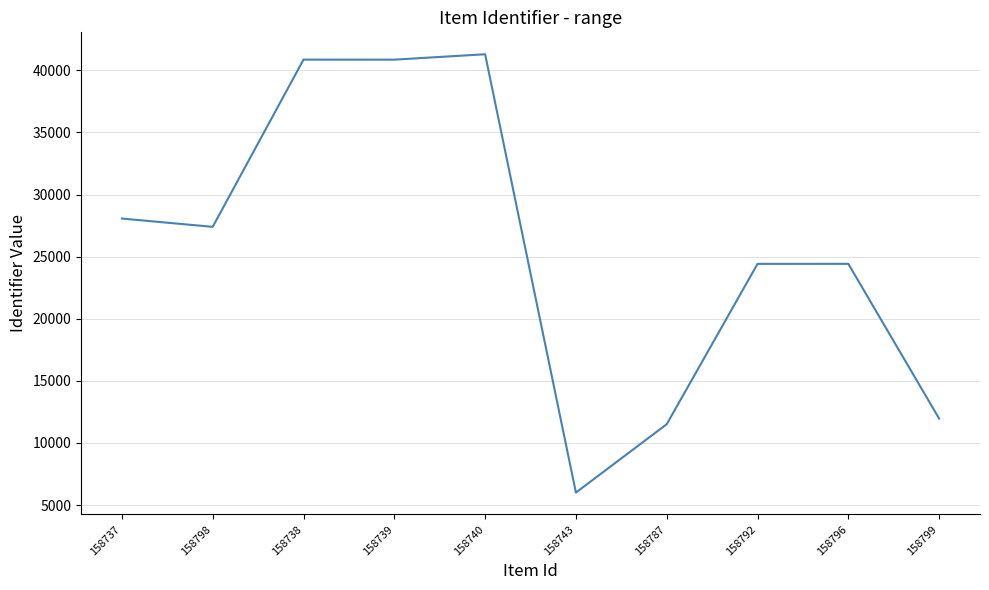

What is the change in value from 158796 to 158799?

-12460